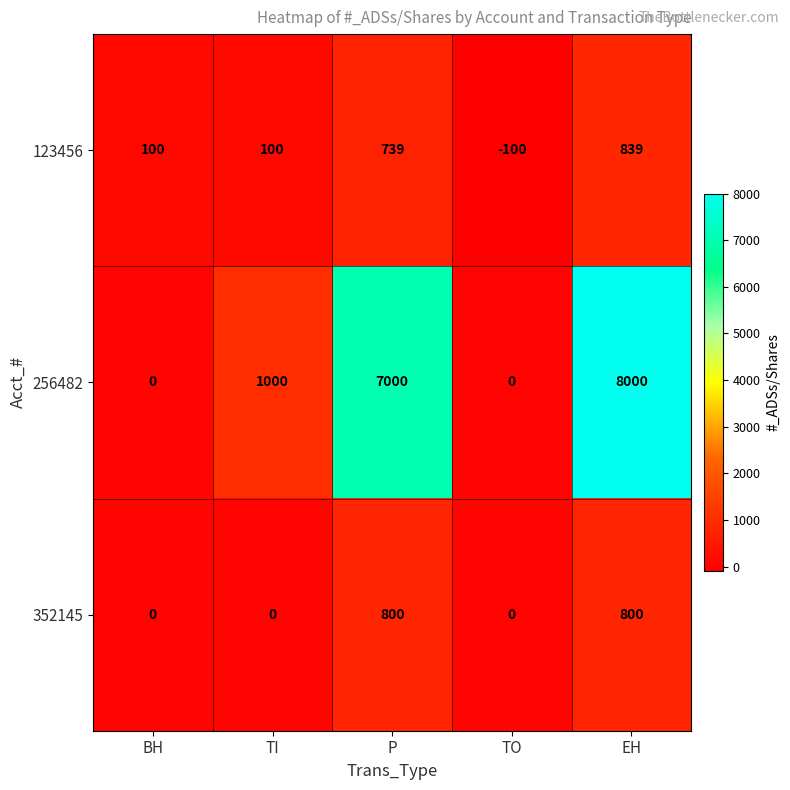

The 123456 series shows 739 at P. True or false?

True